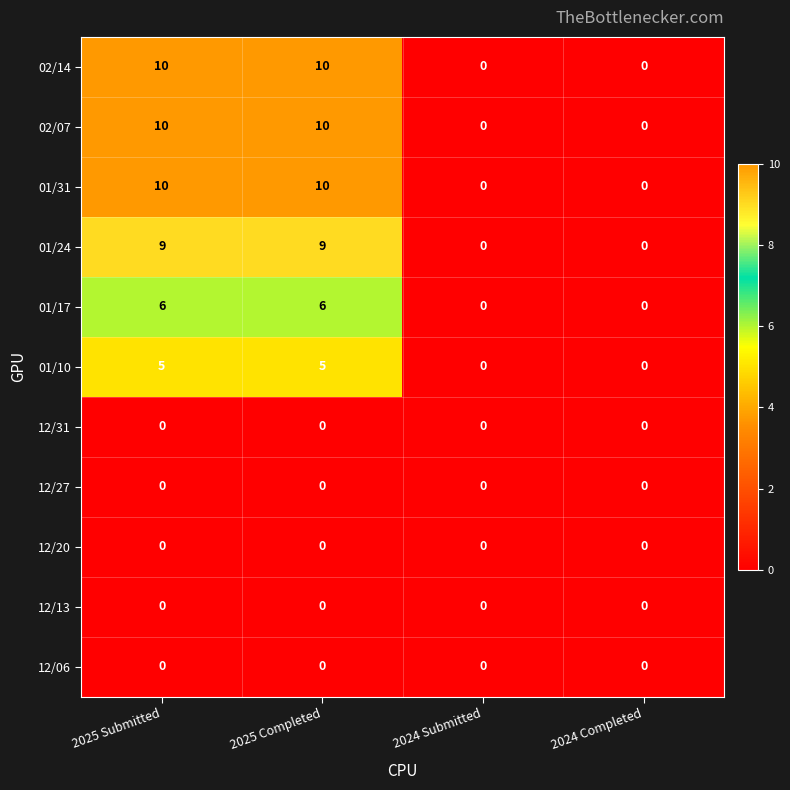

How many categories are shown in the chart?

4